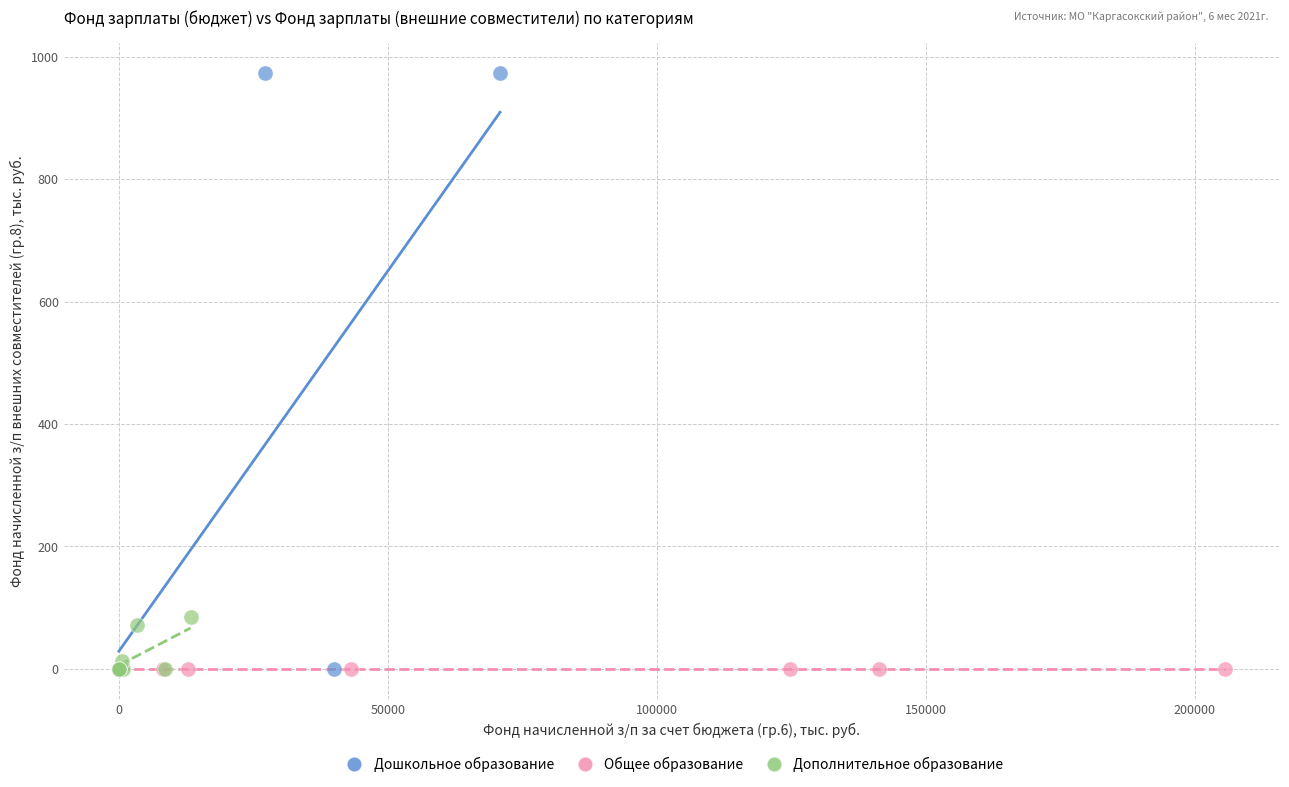

Which series reaches the maximum Y coordinate?

Дошкольное образование